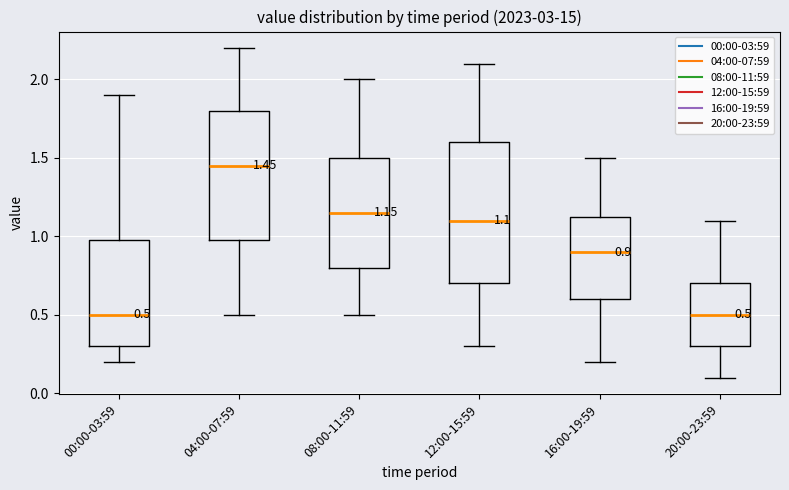

Comparing the boxes themselves (not the whiskers), which one is the tallest?

12:00-15:59